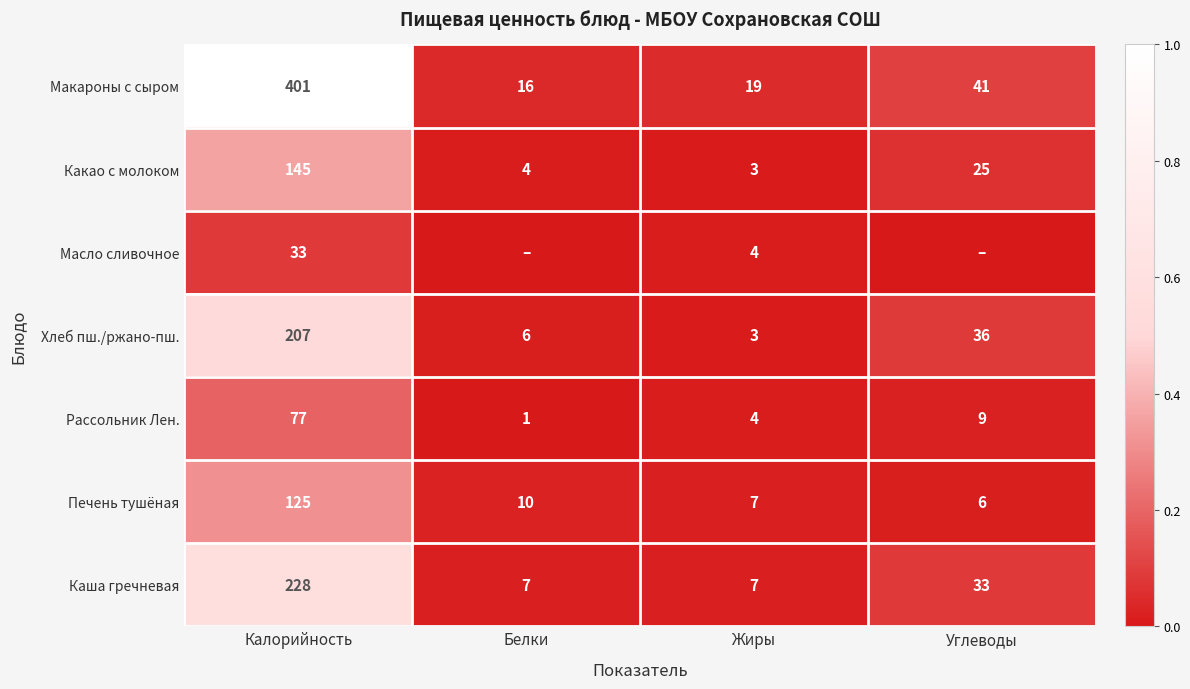

Where does the Печень тушёная series first go above 10?

Калорийность